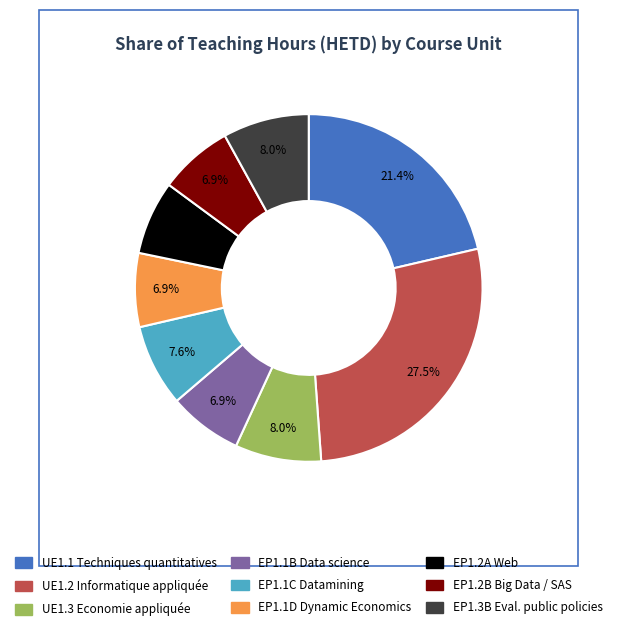

Which category has the biggest portion of the pie?

UE1.2 Informatique appliquée